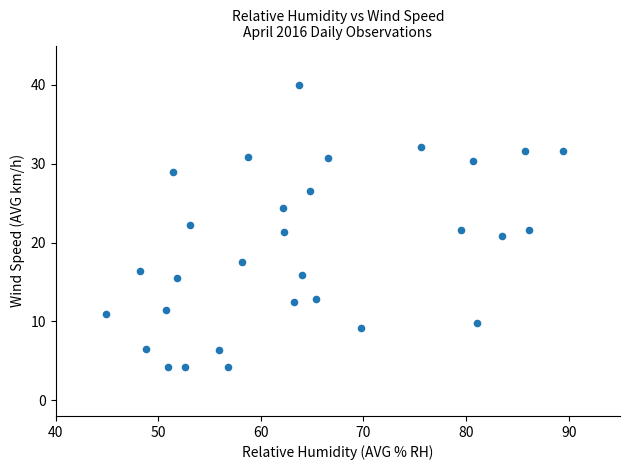

What is the range of X values (max minus min)?

44.5